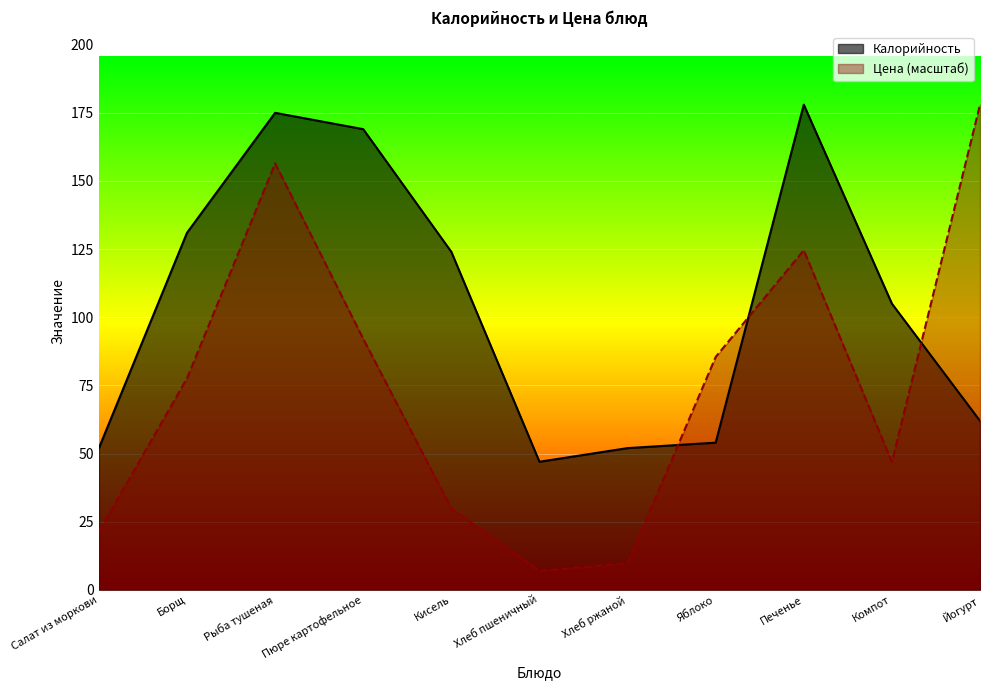

How many interior local valleys does the Калорийность series have?

1